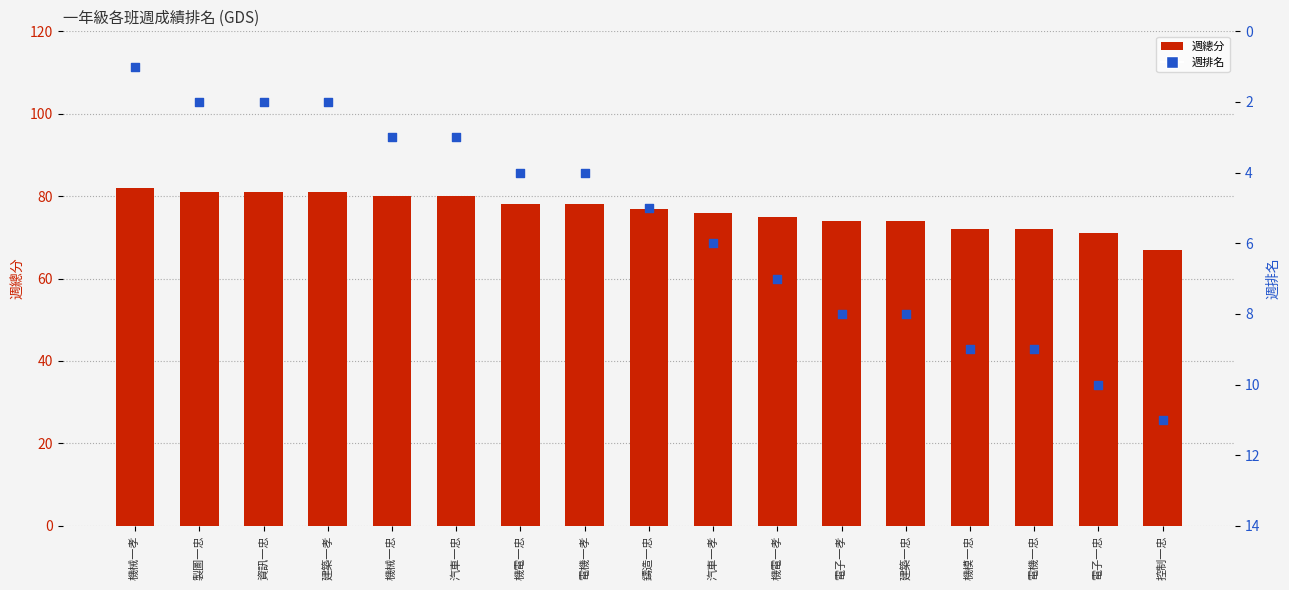

At which category is the sum across all series the highest?

機械一孝